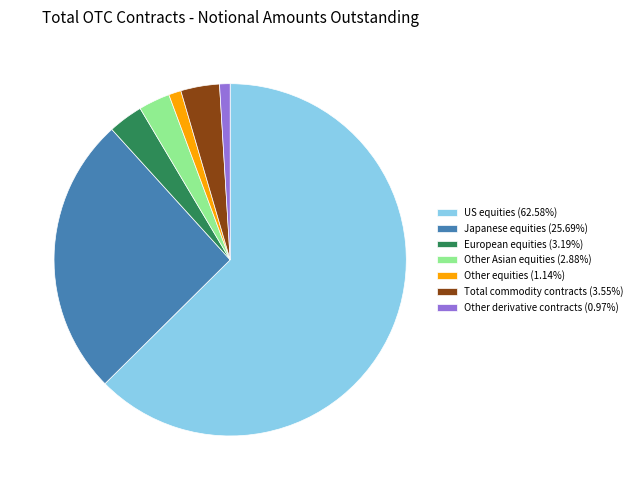

Combined, do European equities (3.19%) and Other equities (1.14%) account for over 50%?

No